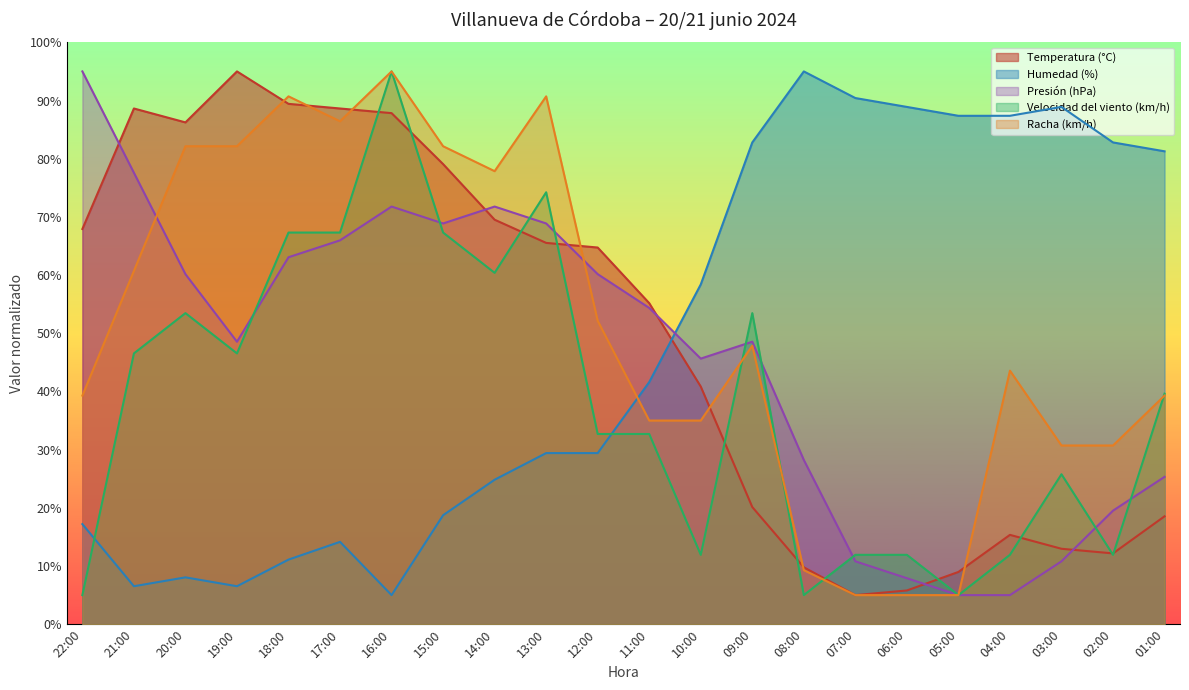

At which category does Temperatura (°C) reach its first local peak?

21:00